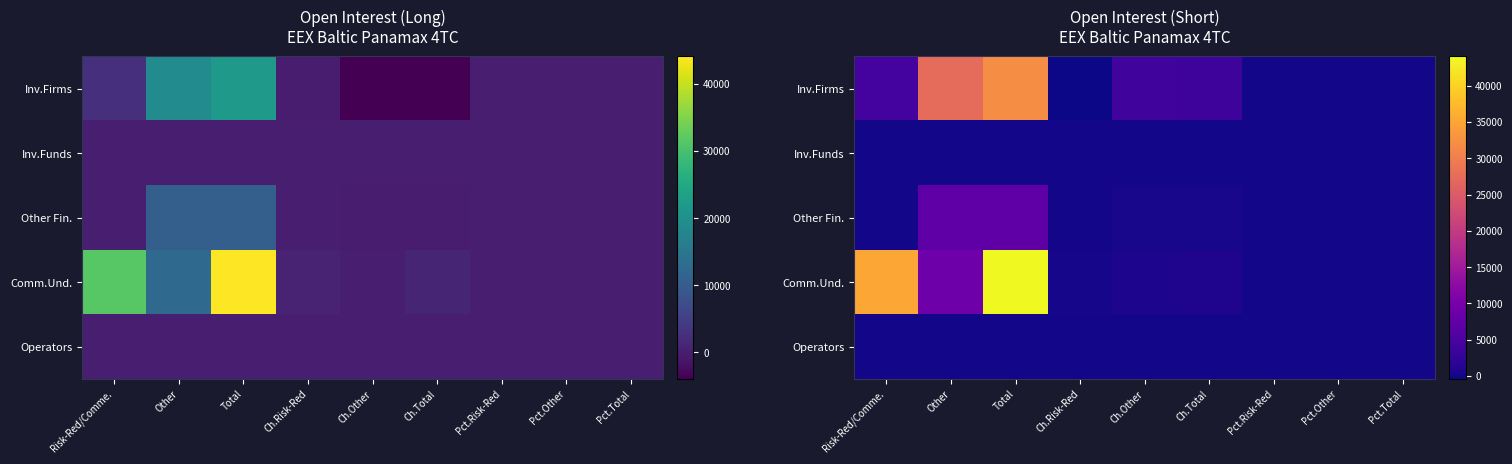

Is the value of Other Fin. at Pct.Other greater than the value of Operators at Other?

Yes